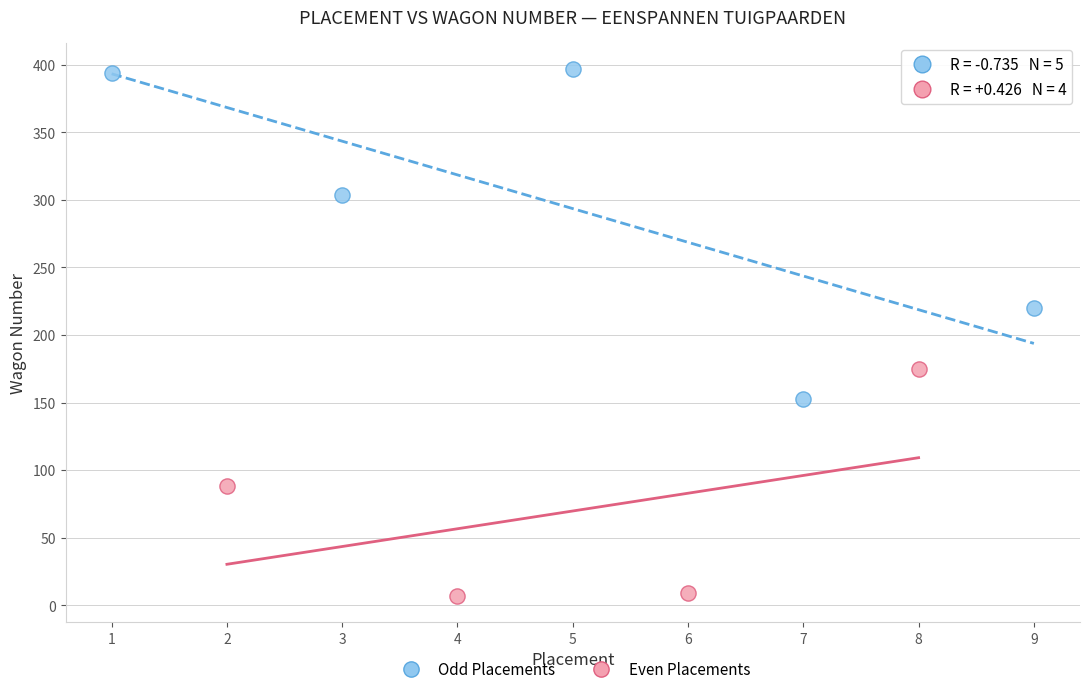

Which series contains the lowest Y value?

Even Placements